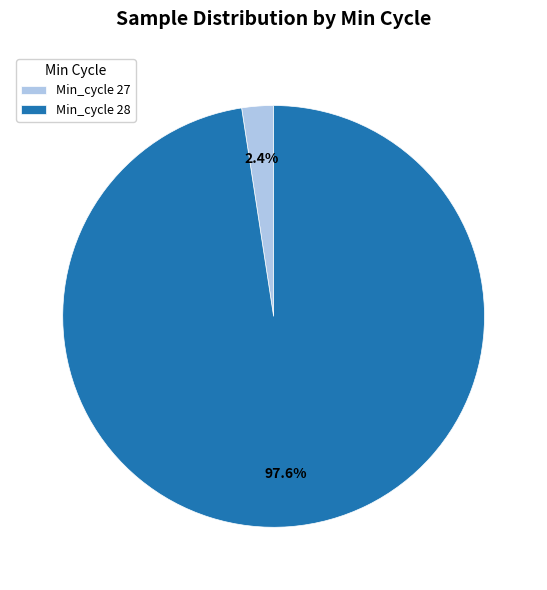

Between Min_cycle 28 and Min_cycle 27, which is larger?

Min_cycle 28